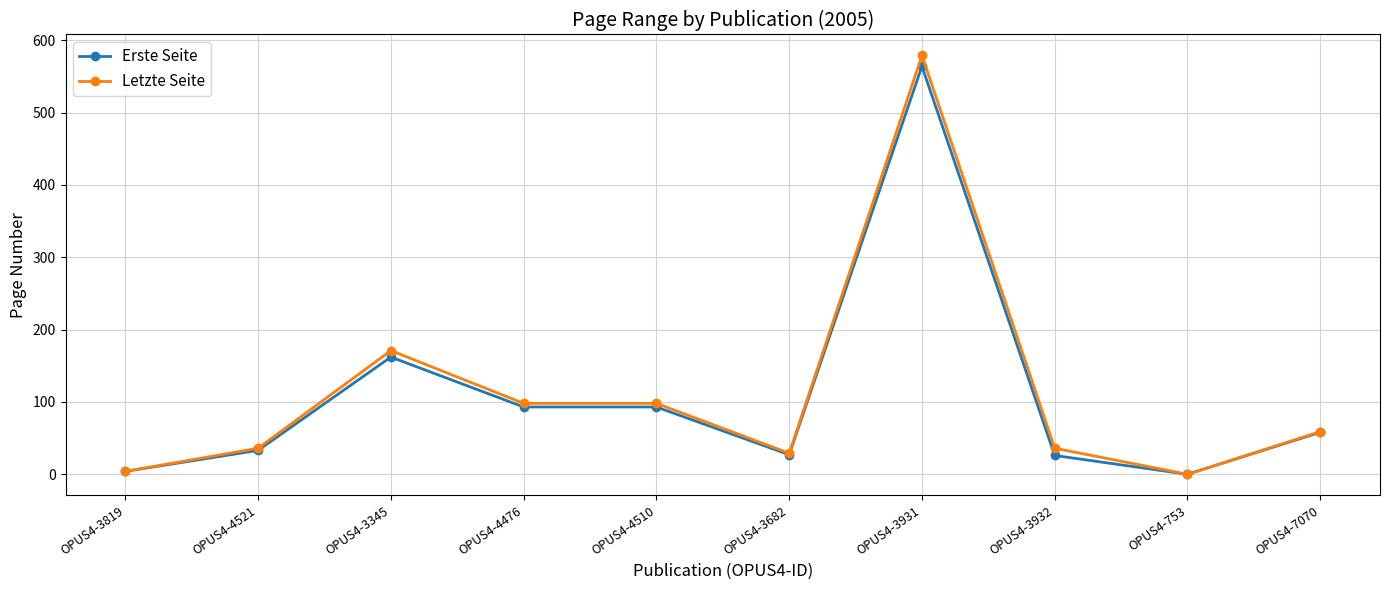

List the series in order of their peak value, lowest first.

Erste Seite, Letzte Seite